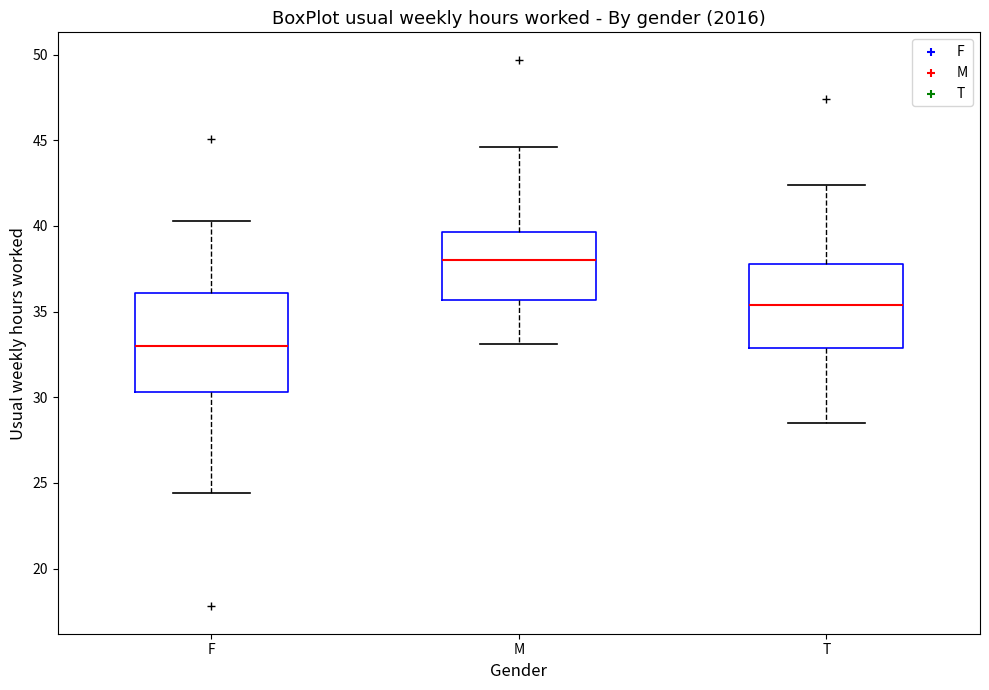

Which box is the tallest, from its lower edge to its upper edge?

F